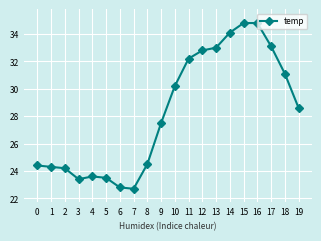

Between 4 and 3, which is larger?

4